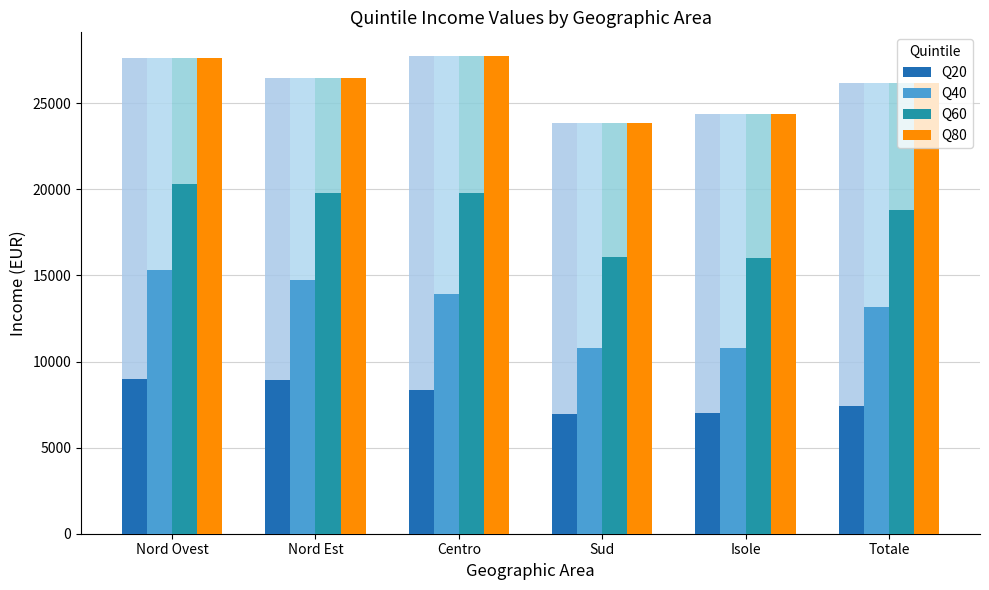

Between Nord Ovest and Sud, which is larger?

Nord Ovest